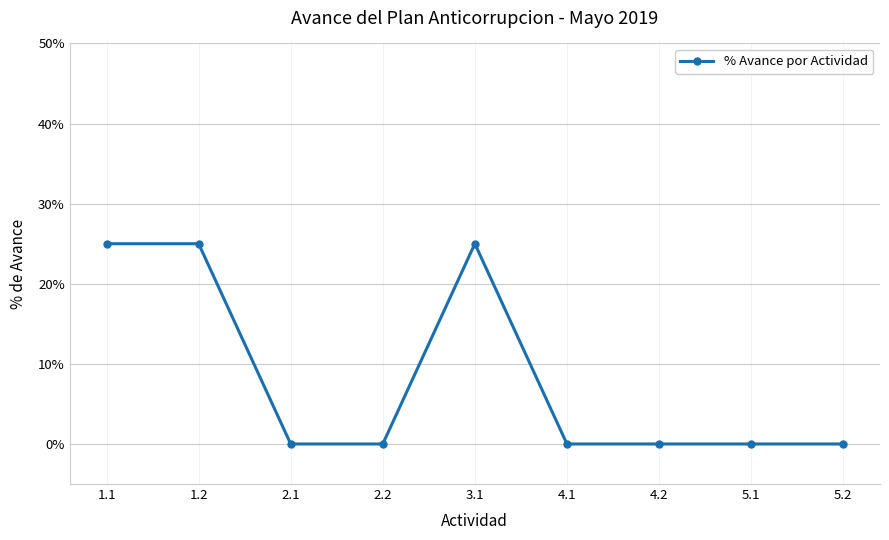

What is the label of the 2nd point from the right?

5.1